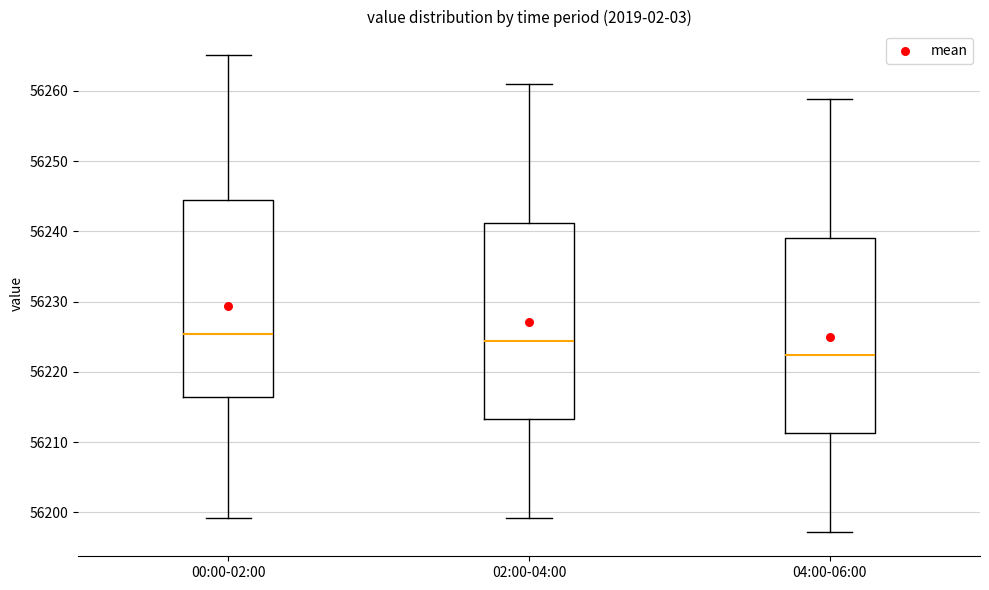

Which box has the highest median line?

00:00-02:00